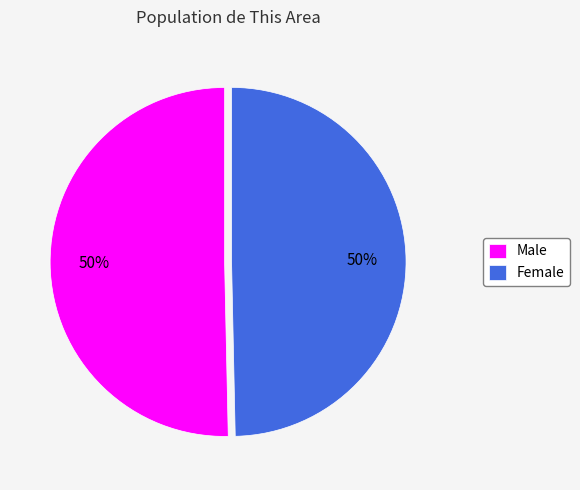

To the nearest percent, what is the average slice percentage?

50%